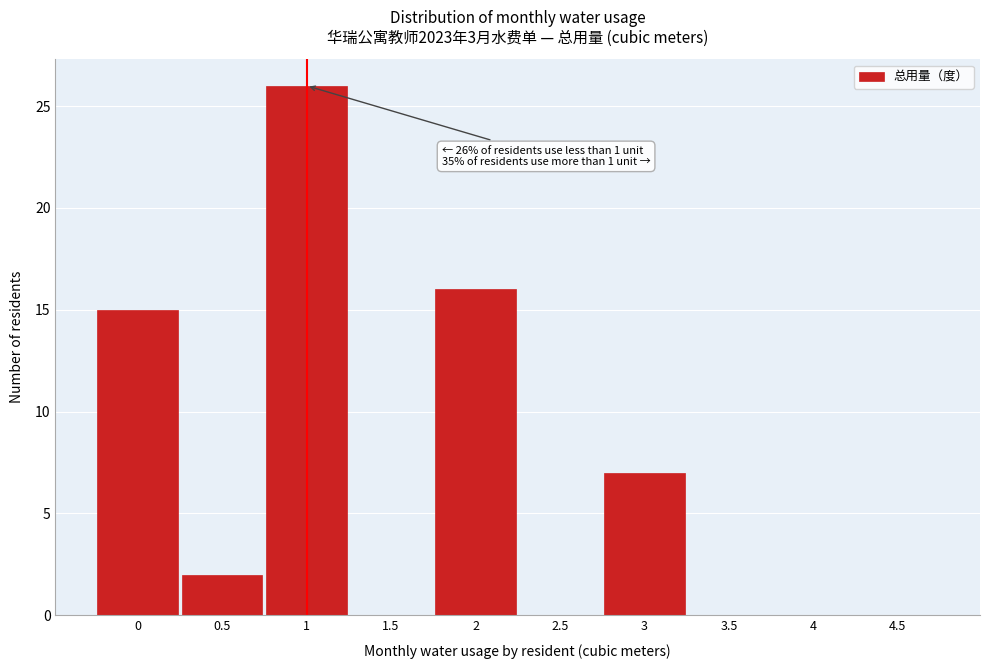

Over which range of the x-axis is the bar tallest?

0.75 to 1.25